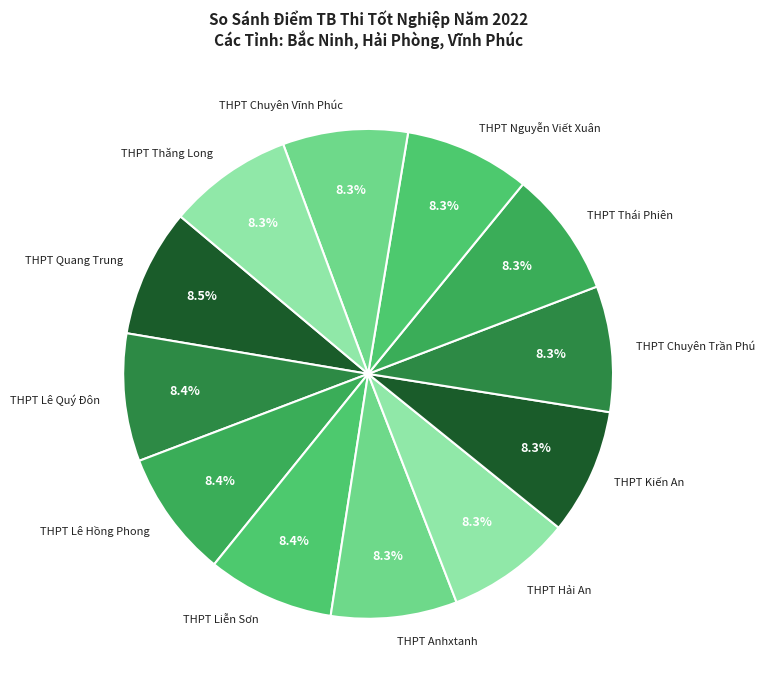

What percentage is the THPT Hải An slice, to the nearest percent?

8%